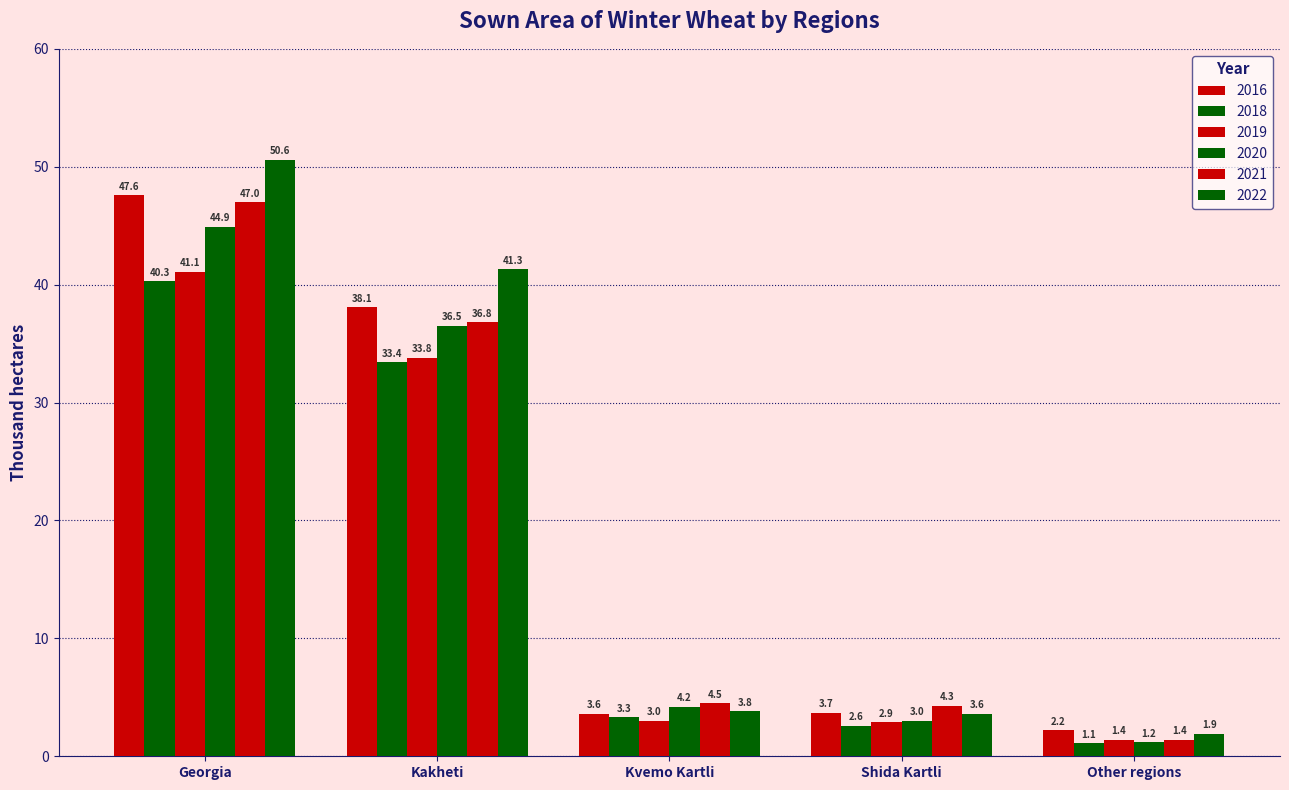

Is the value of 2020 at Kvemo Kartli greater than the value of 2016 at Kvemo Kartli?

Yes